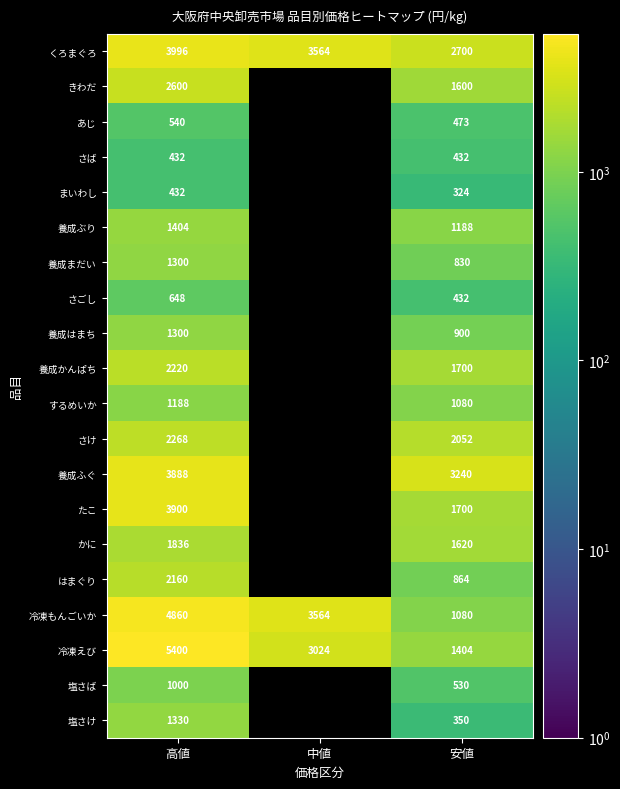

Is the value of まいわし at 高値 greater than the value of するめいか at 高値?

No